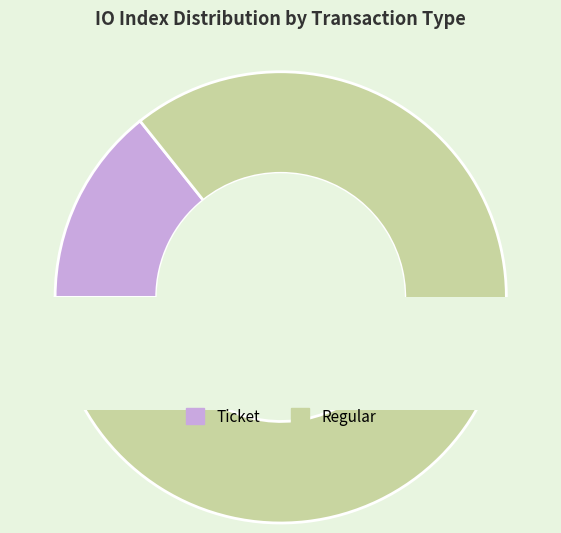

How many segments does this pie chart have?

2